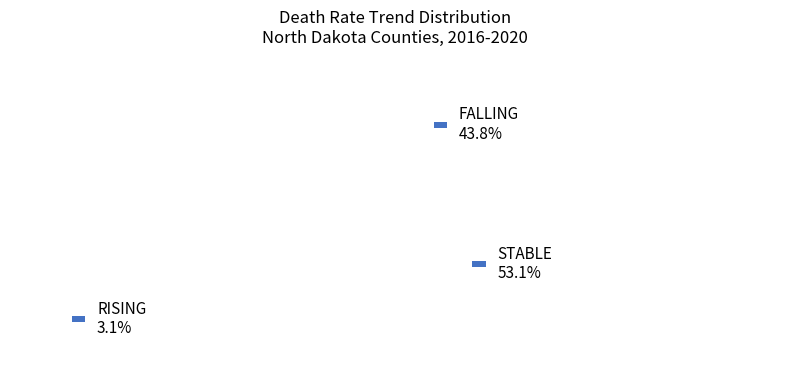

What is the ratio of the value at stable to the value at falling?

1.2